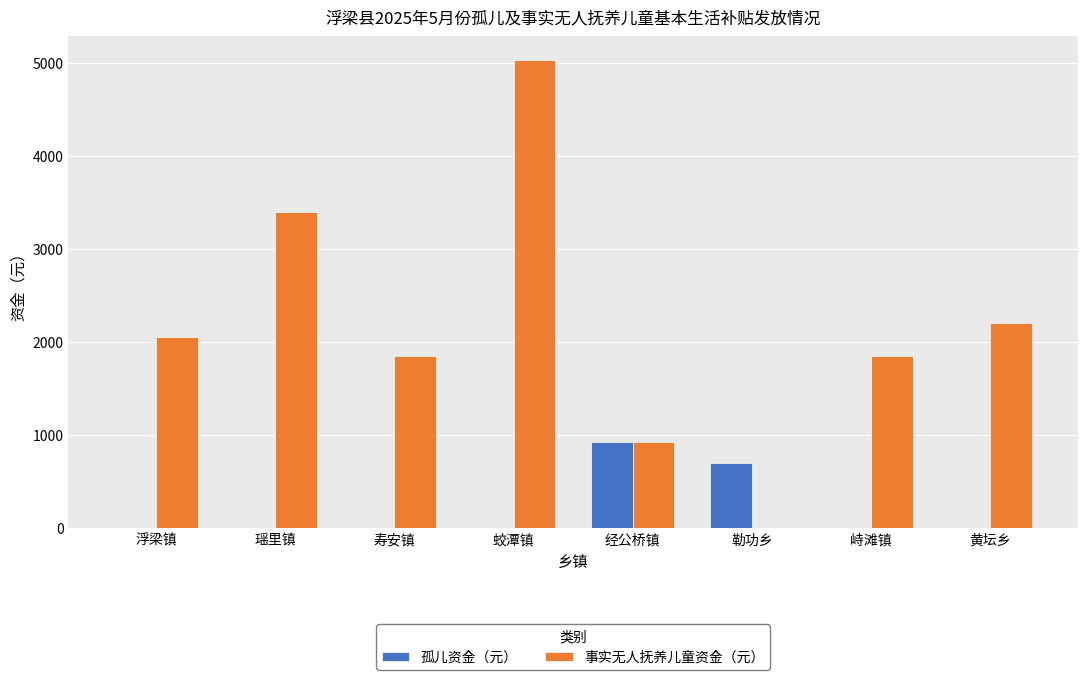

Between 瑶里镇 and 黄坛乡, which series saw the biggest shift?

事实无人抚养儿童资金（元）